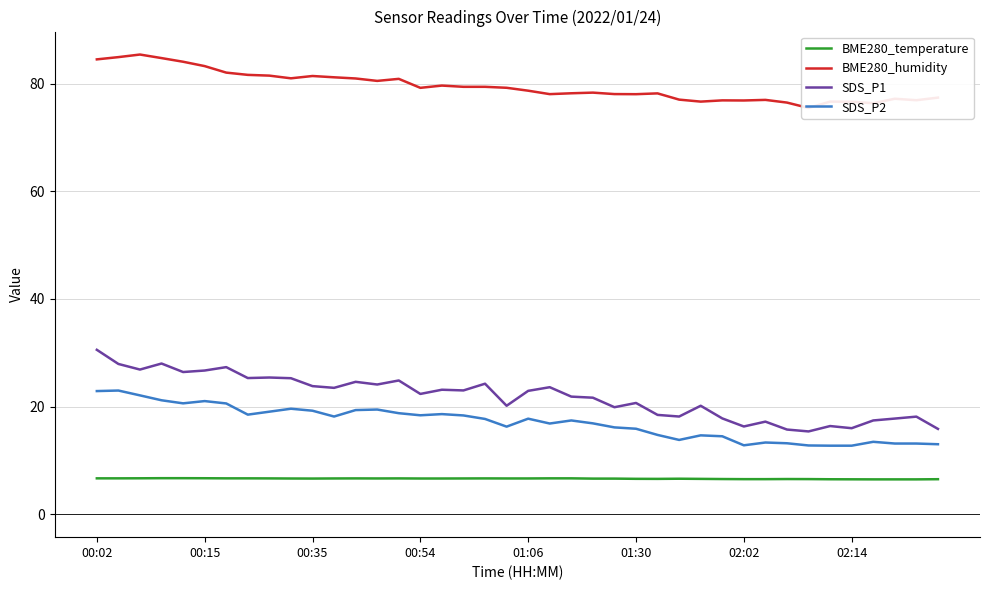

How many lines are shown in the chart?

4